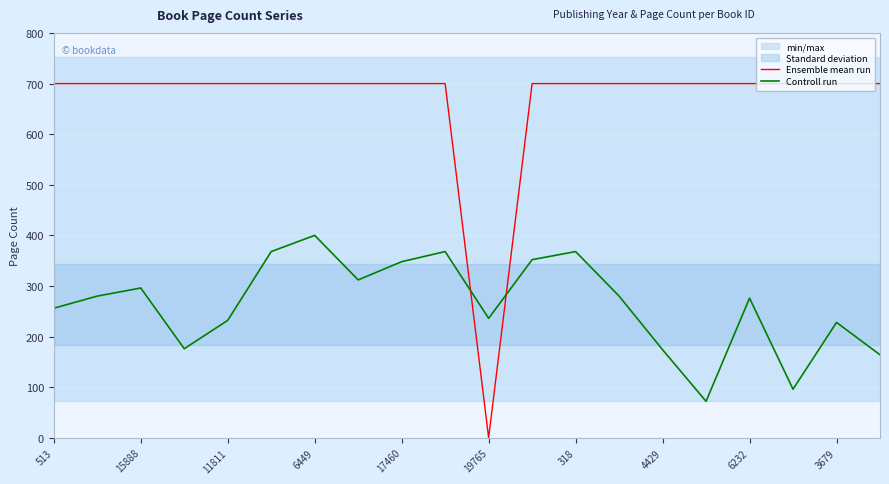

Is it true that Controll run equals 276 at 6232?

True